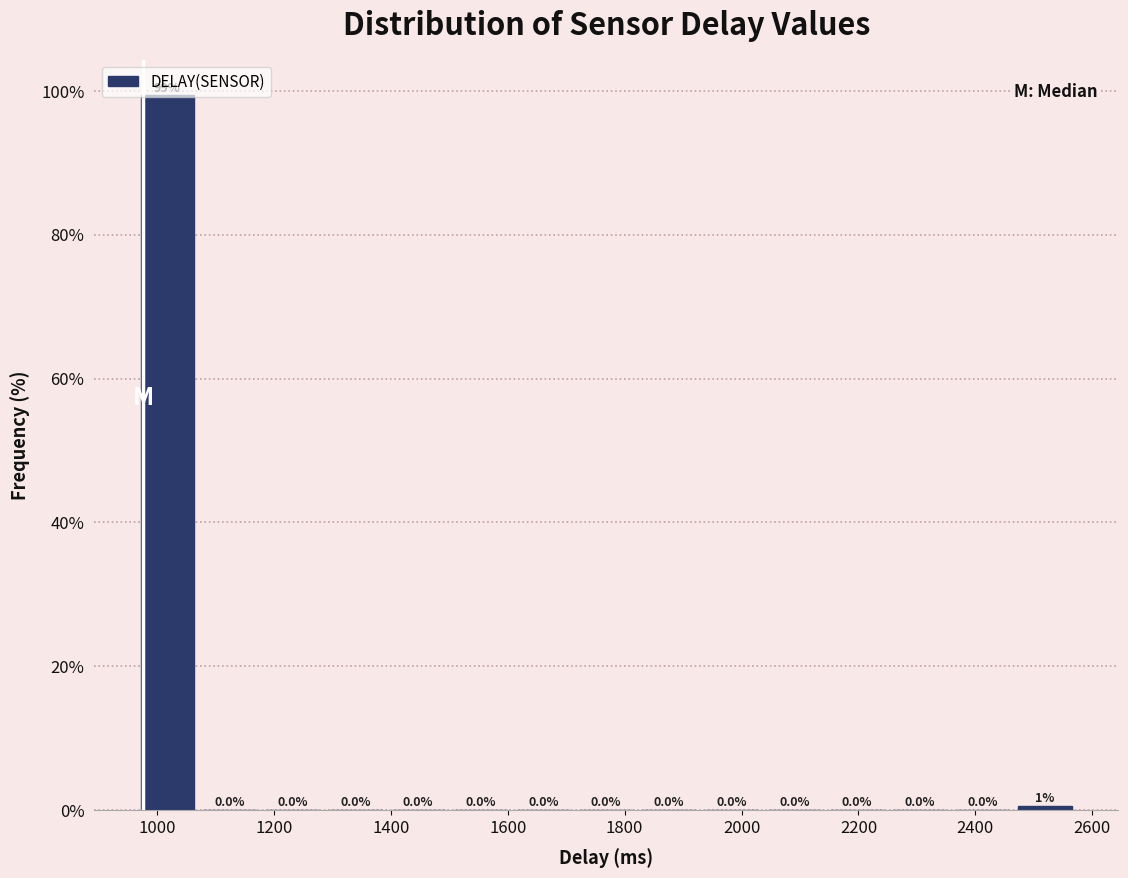

Over which range of the x-axis is the bar tallest?

960 to 1080